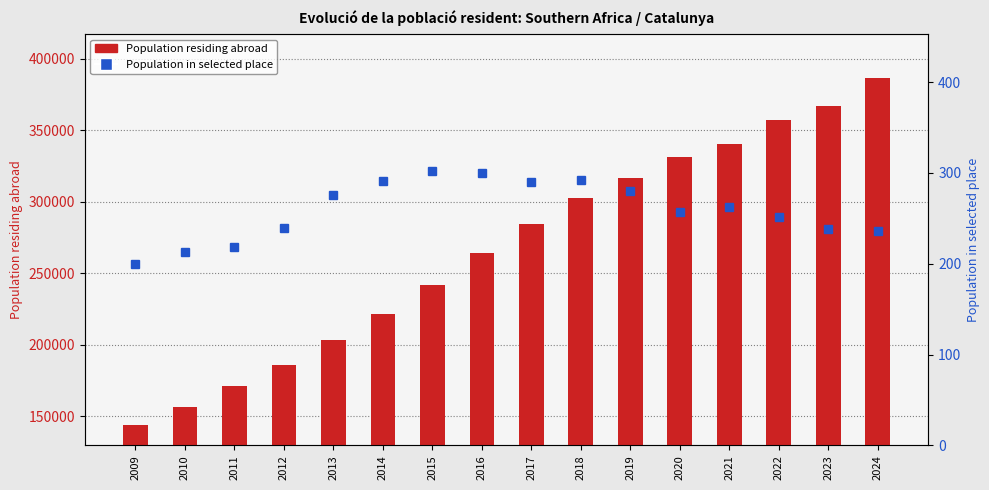

What is the difference between the maximum and minimum values in the Population residing abroad series?

242484